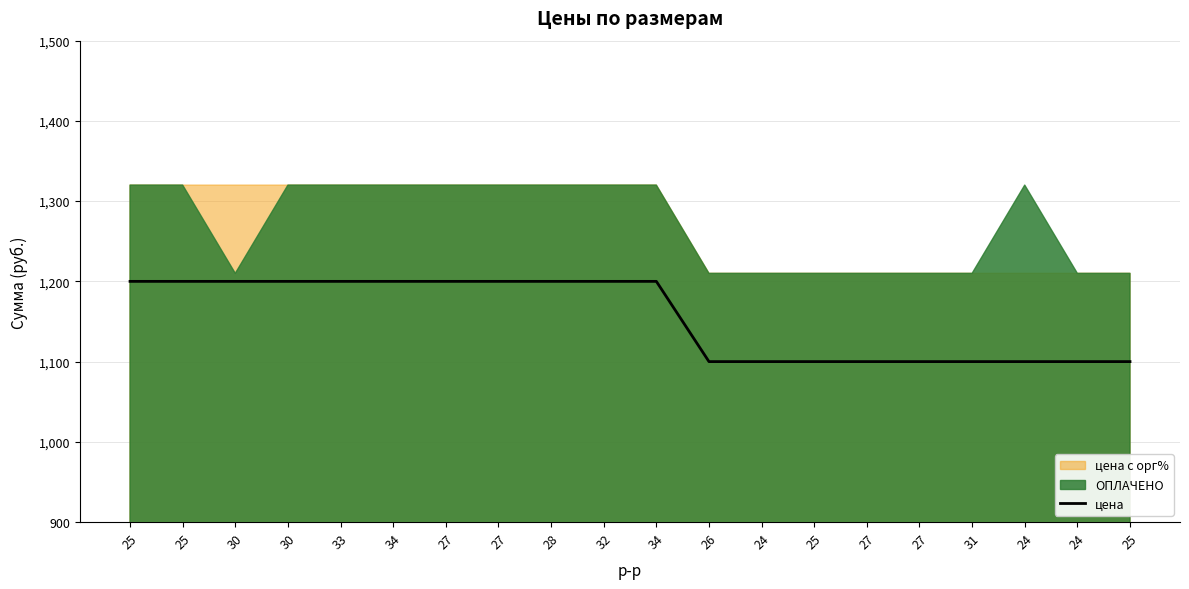

Reading left to right, list all the values displayed in this chart.

25=1200	25=1200	30=1200	30=1200	33=1200	34=1200	27=1200	27=1200	28=1200	32=1200	34=1200	26=1100	24=1100	25=1100	27=1100	27=1100	31=1100	24=1100	24=1100	25=1100